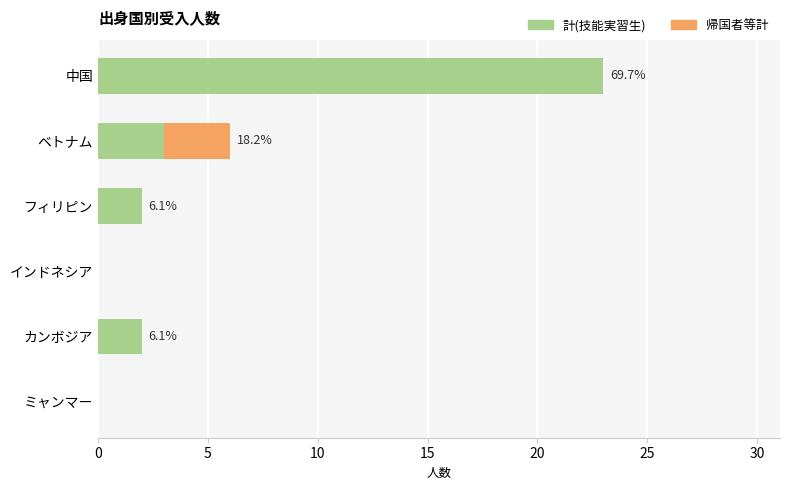

True or false: 計(技能実習生) has a value of 3 at カンボジア.

False